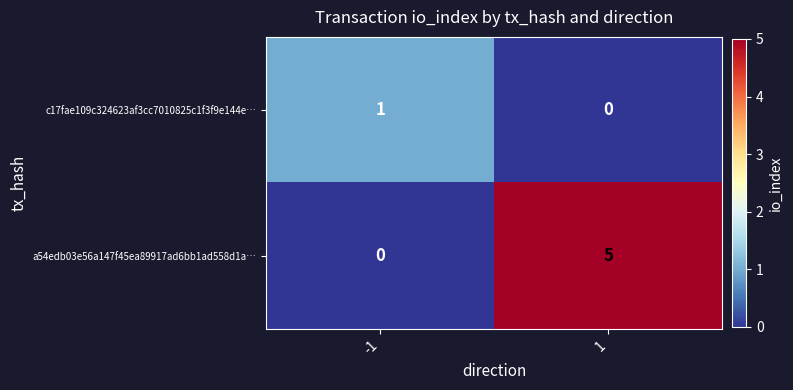

Rank the series by their average value, from lowest to highest.

c17fae109c324623af3cc7010825c1f3f9e144e…, a54edb03e56a147f45ea89917ad6bb1ad558d1a…